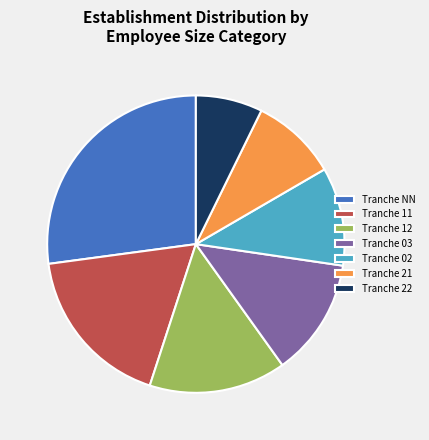

The Tranche NN slice represents 40% of the pie. True or false?

False